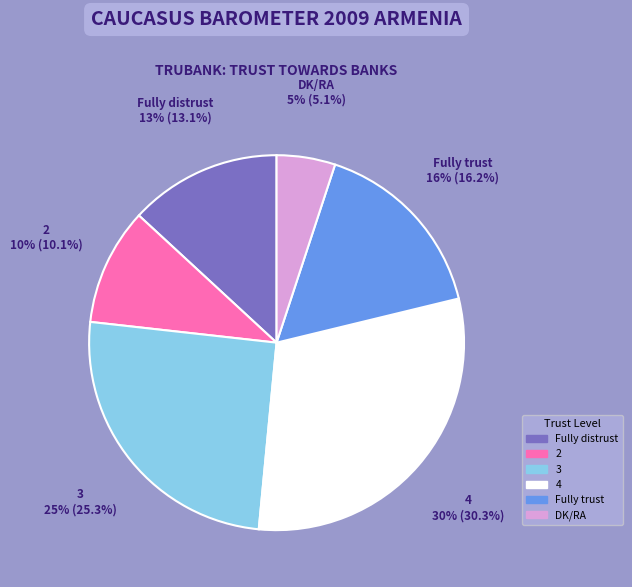

Which slice is the smallest?

DK/RA